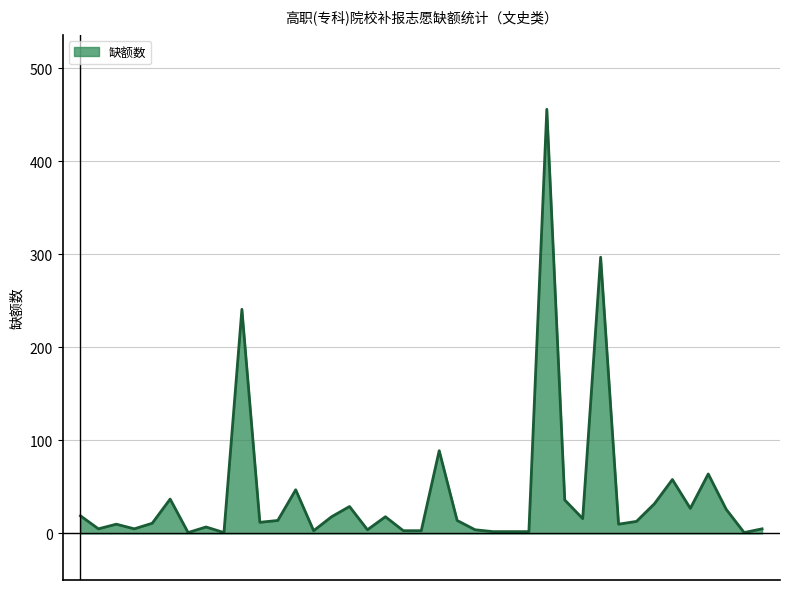

What is the minimum value shown in the chart?

1